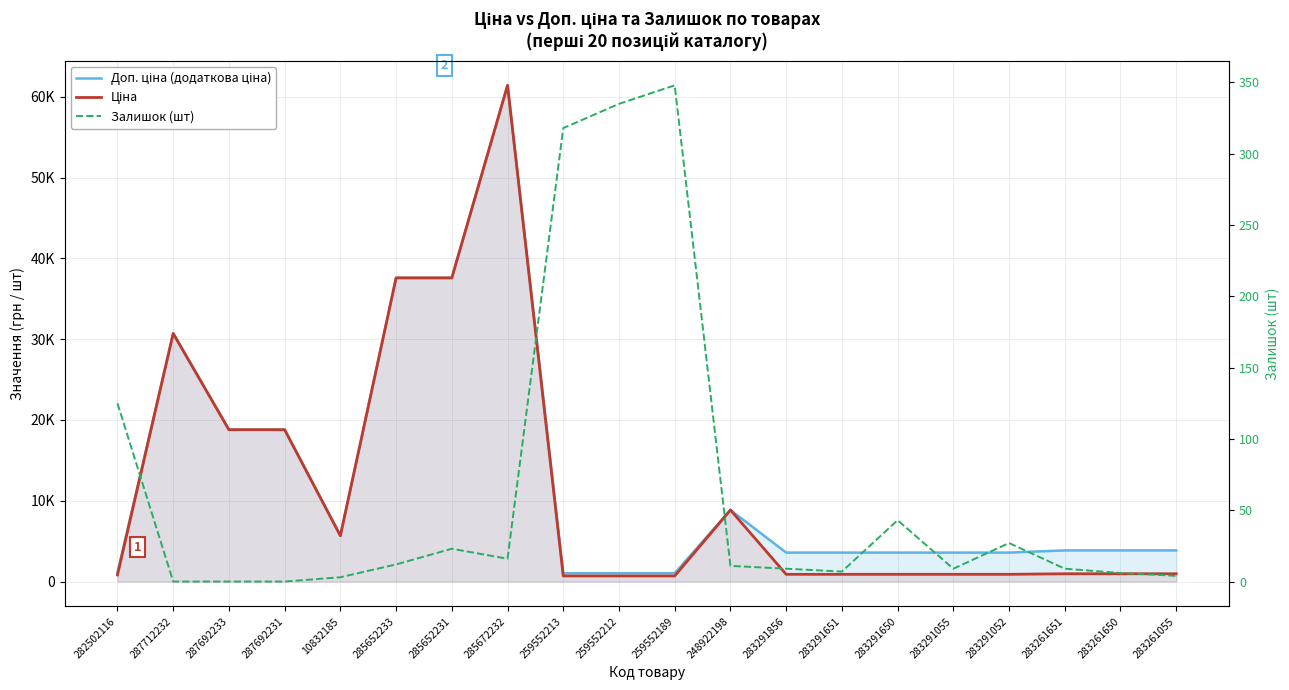

True or false: Доп. ціна (додаткова ціна) and Ціна cross at least once.

False